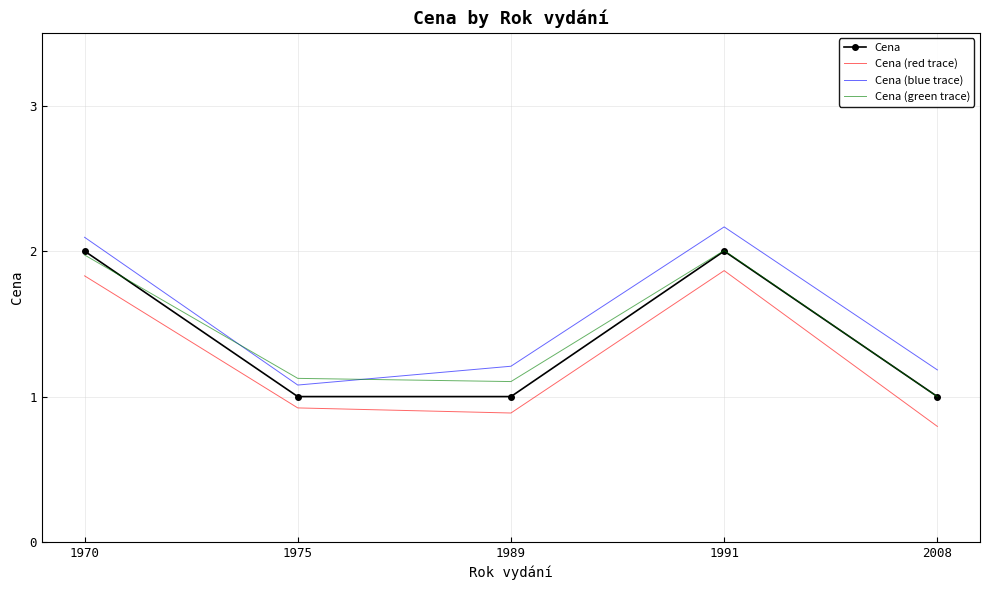

The value of Cena (green trace) at 2008 is 0.4. True or false?

False